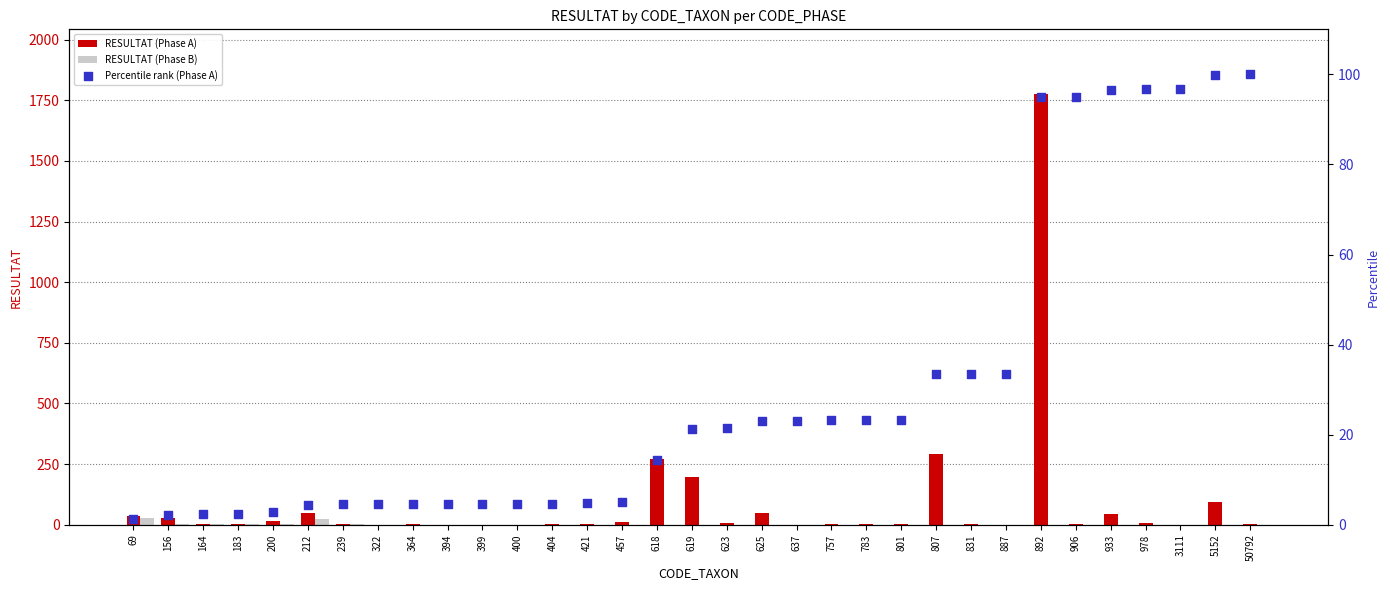

Is the value of RESULTAT (Phase B) at 757 greater than the value of Percentile rank (Phase A) at 404?

No